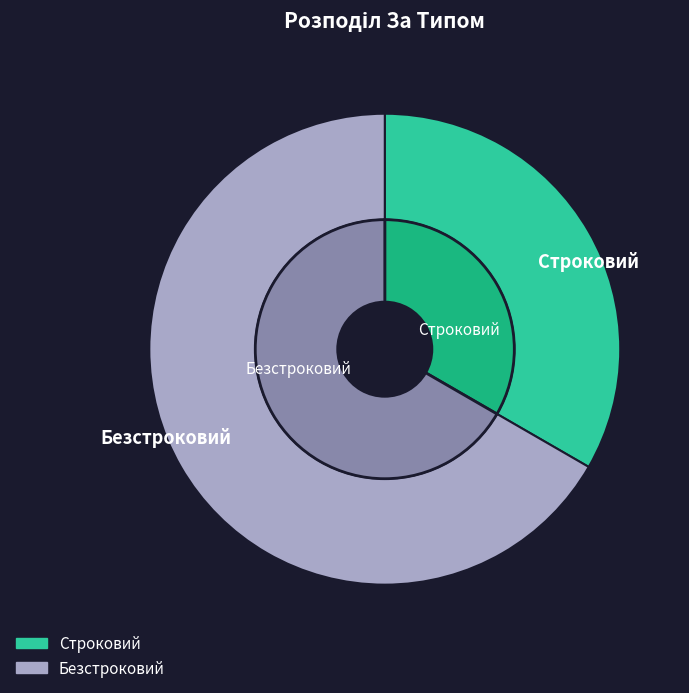

What percentage is NOT represented by Безстроковий?

33.3%